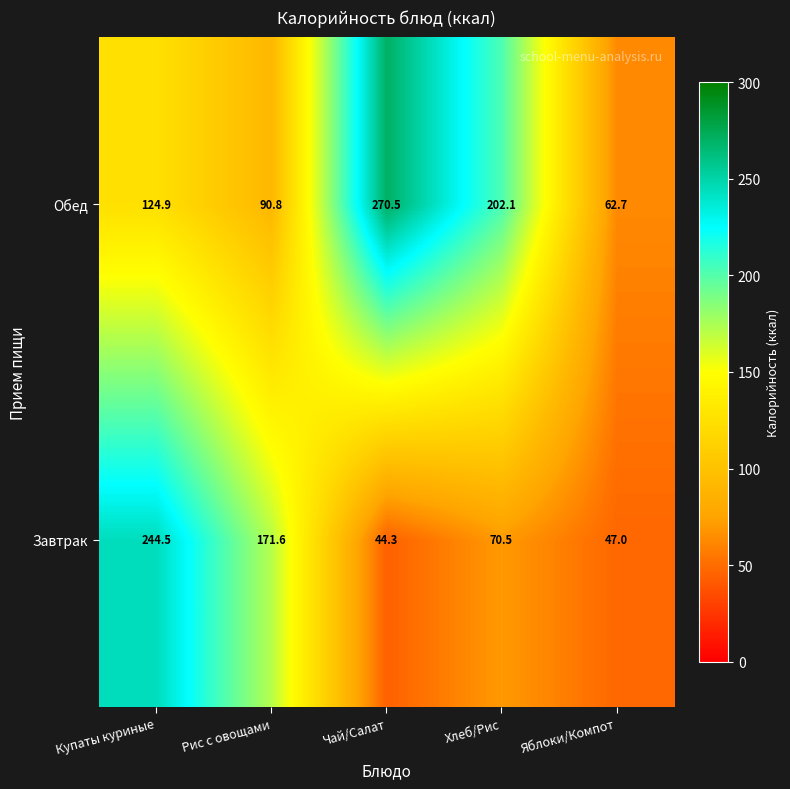

List the series in order of their peak value, lowest first.

Завтрак, Обед